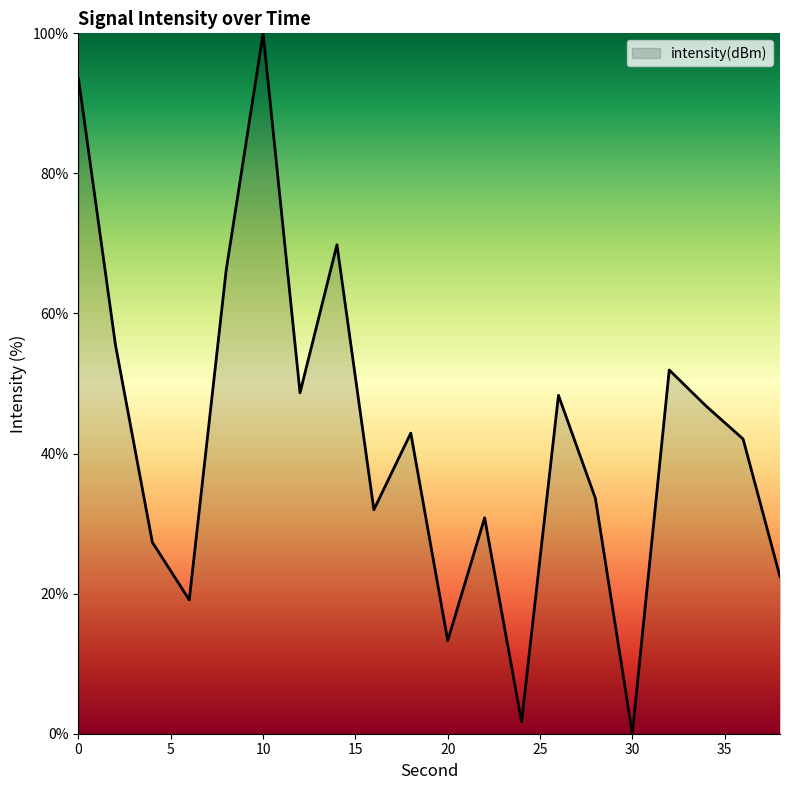

What is the greatest value displayed?

100.0